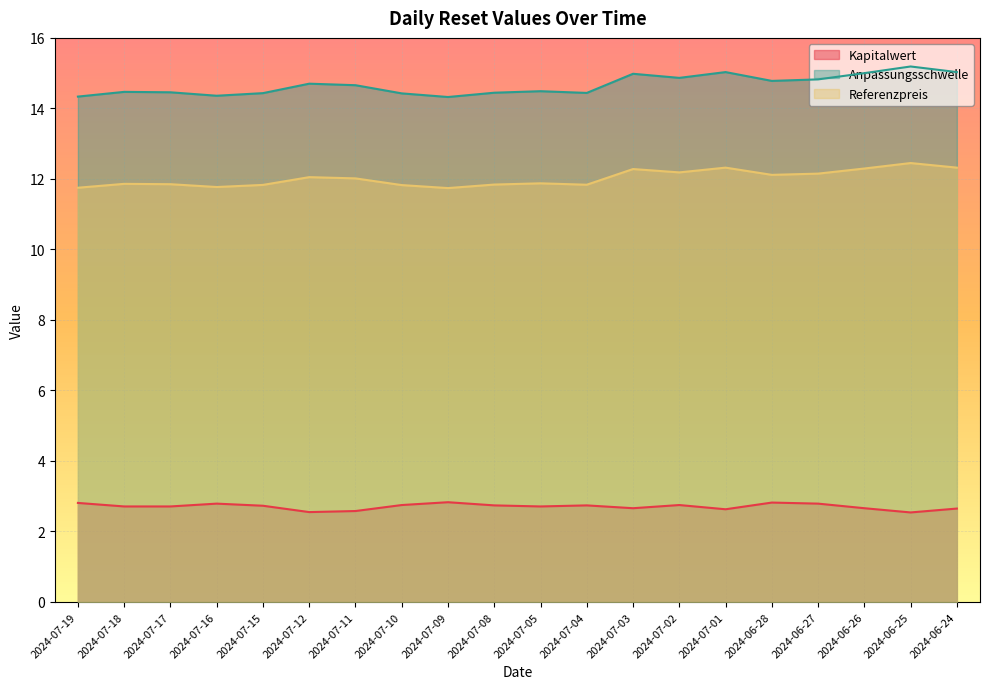

True or false: Referenzpreis has more than 1 interior local peaks.

True